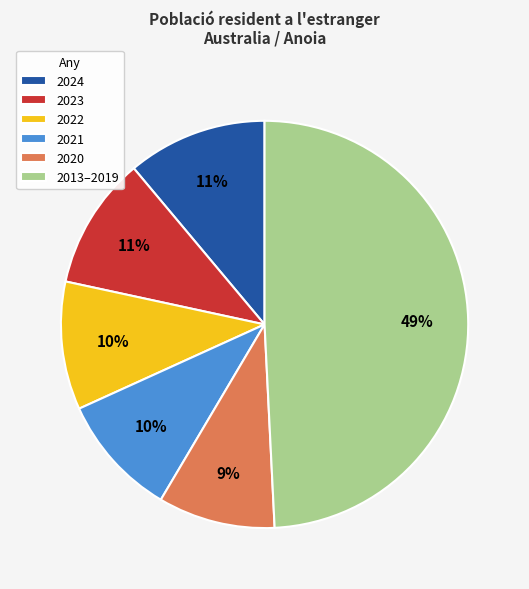

To the nearest percent, what is the average slice percentage?

17%